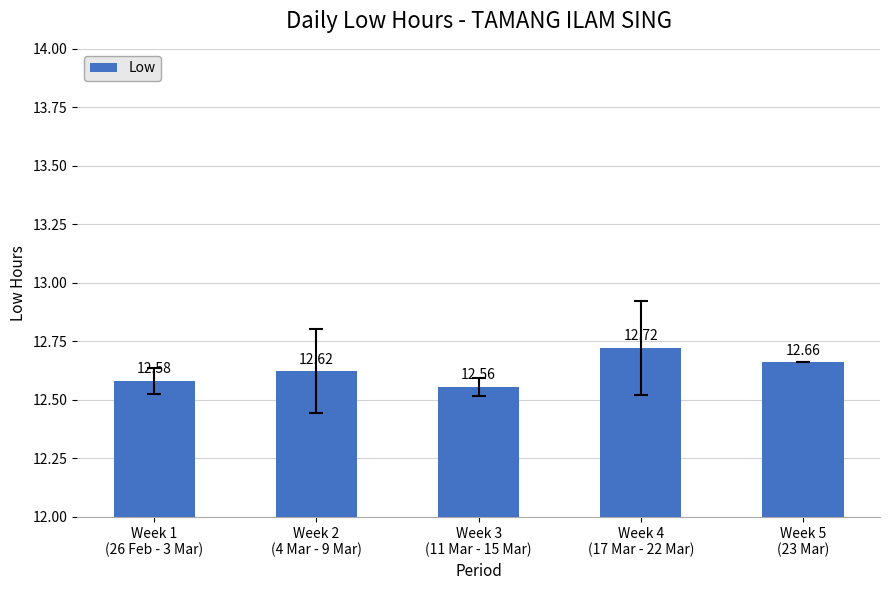

What is the label of the 2nd bar from the right?

Week 4
(17 Mar - 22 Mar)